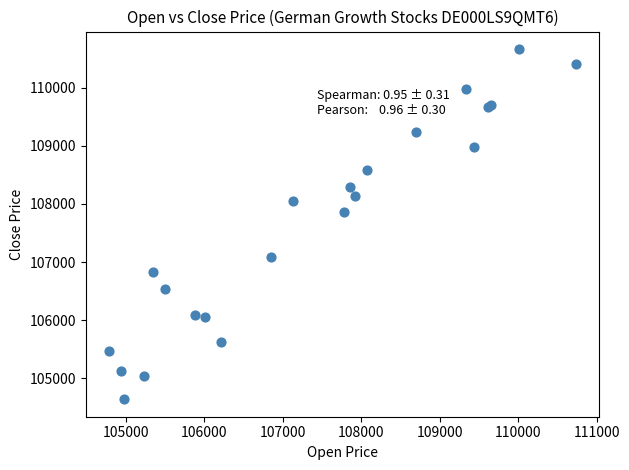

What Y value in the scatter plot is closest to 107653?

107857